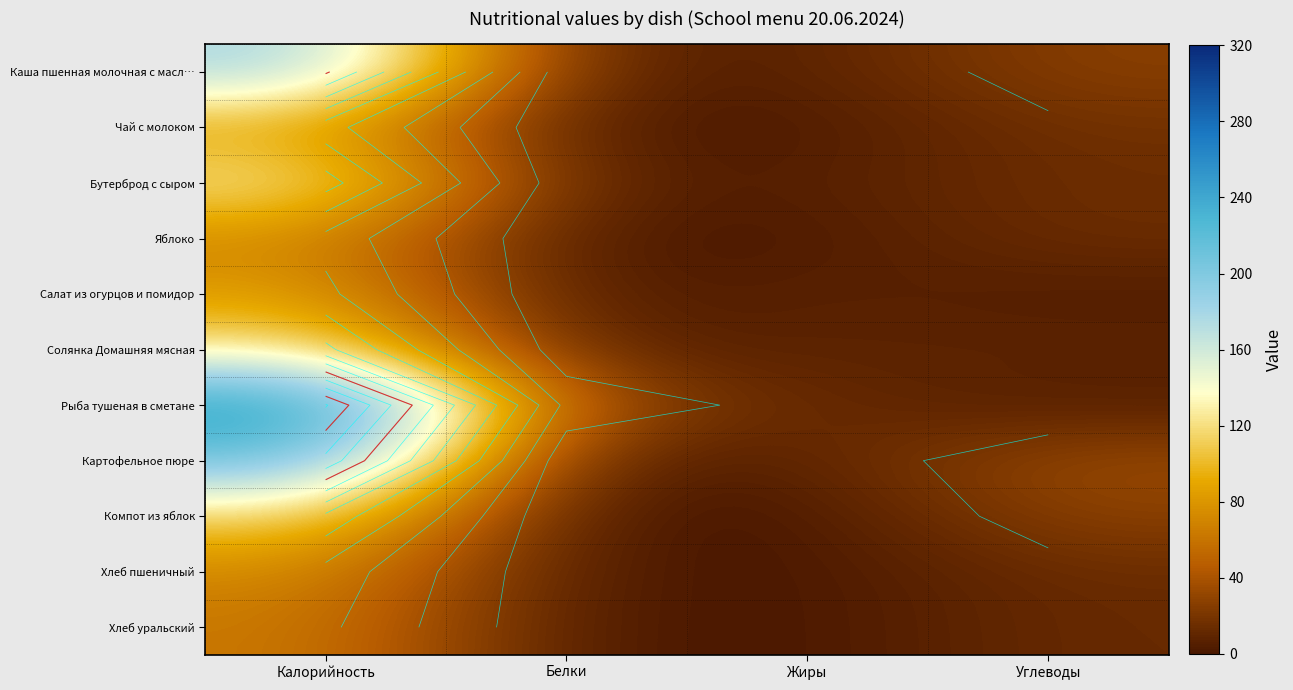

True or false: Солянка Домашняя мясная has a value of 51 at Калорийность.

False